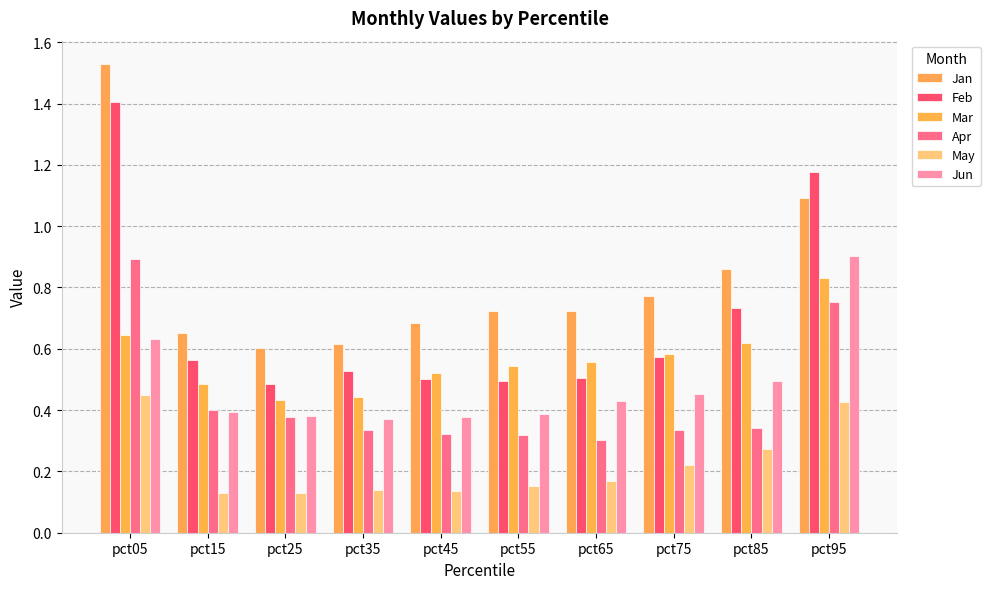

At which category is the sum across all series the highest?

pct05